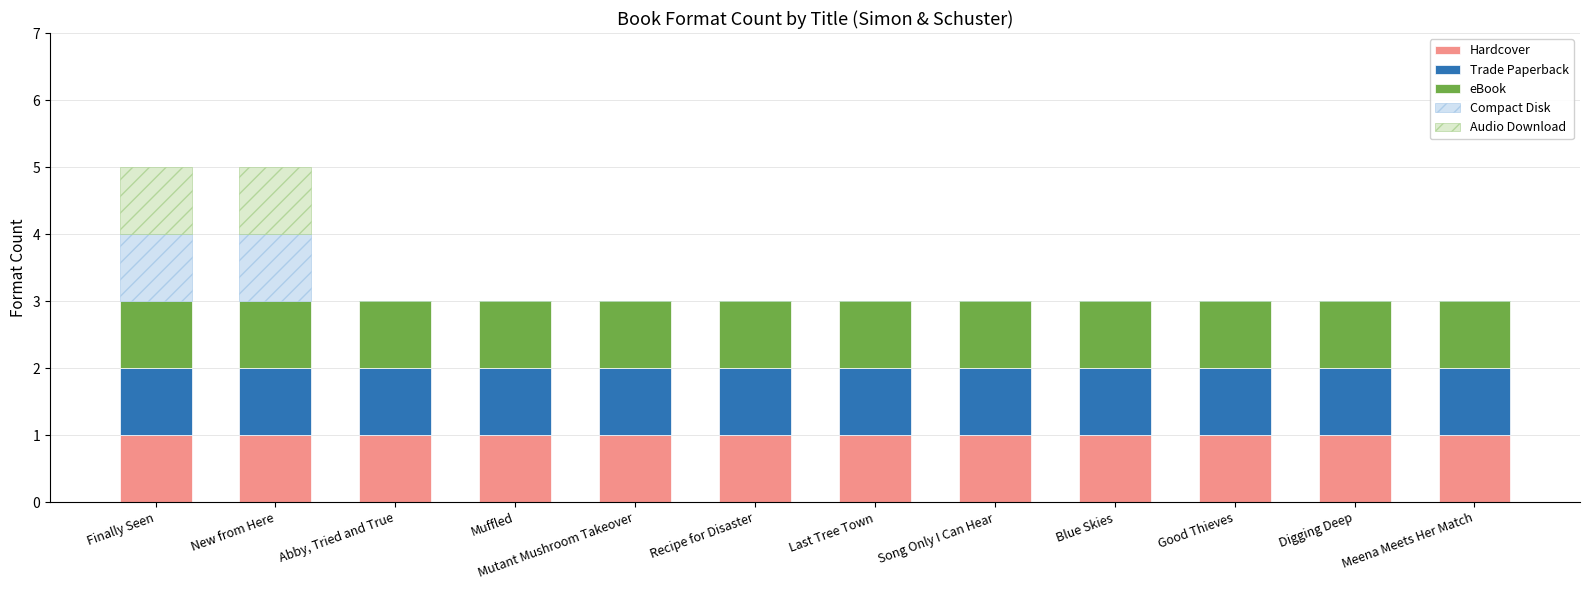

What is the label of the 6th bar from the right?

Last Tree Town